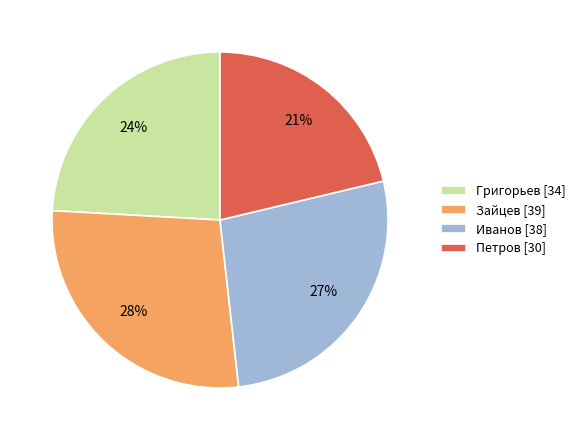

How many segments does this pie chart have?

4